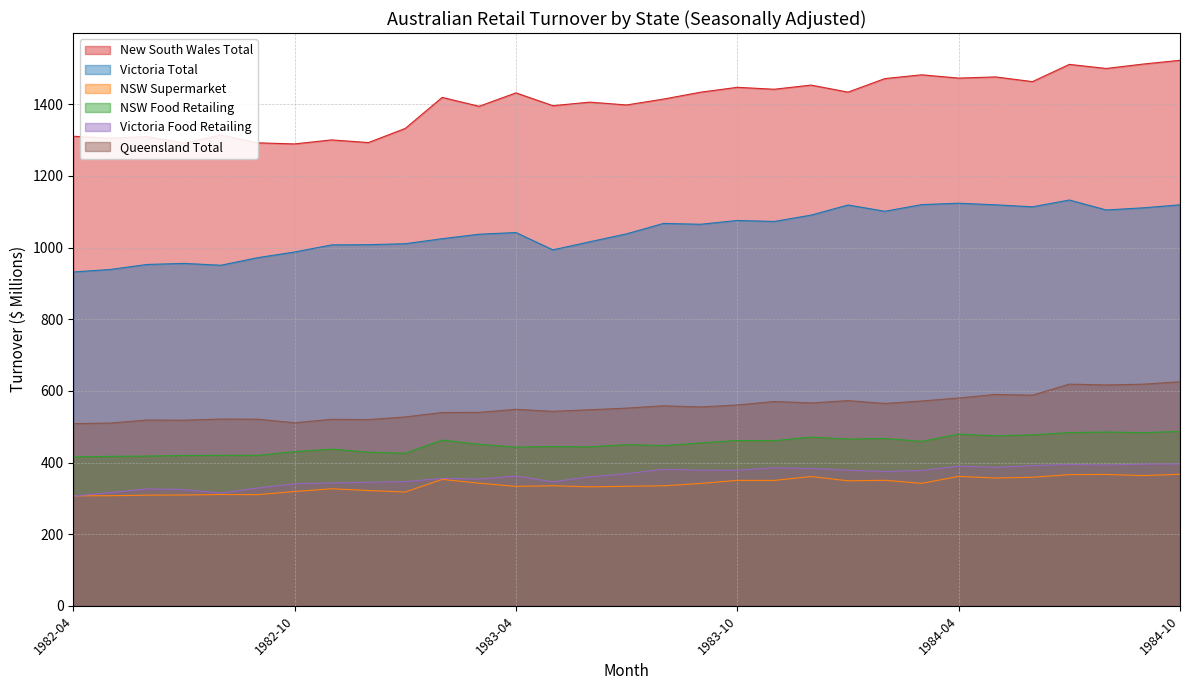

Reading left to right, transcribe all the data shown in this chart.

New South Wales Total: 1310.8	1305.4	1309.8	1291.9	1314.4	1292.4	1289.4	1300.6	1293.2	1332.7	1419.3	1394.4	1431.9	1396.1	1406.0	1398.1	1414.6	1433.7	1447.4	1442.0	1453.6	1434.0	1471.8	1482.3	1473.1	1476.4	1463.3	1511.4	1500.0	1512.3	1522.8
Victoria Total: 932.0	938.9	952.9	955.9	950.7	971.9	987.7	1007.5	1008.1	1010.8	1024.8	1037.3	1042.0	993.6	1016.2	1038.4	1067.5	1065.1	1075.7	1073.0	1090.6	1118.9	1101.4	1120.0	1123.9	1119.4	1113.8	1132.8	1105.0	1111.0	1119.4
NSW Supermarket: 307.1	307.4	308.9	309.3	310.7	310.3	319.1	326.7	321.9	317.7	352.9	342.4	333.4	335.2	332.1	333.7	335.0	341.6	350.2	350.1	360.9	349.0	350.4	342.0	361.3	356.8	358.9	366.3	366.8	363.6	367.2
NSW Food Retailing: 415.7	417.2	418.0	419.6	420.0	420.0	430.3	437.5	428.7	426.0	462.7	450.9	443.0	444.7	443.7	450.1	447.3	454.8	461.5	461.1	470.9	465.4	467.2	459.0	479.3	474.5	477.4	483.6	485.1	483.5	486.8
Victoria Food Retailing: 306.4	316.1	326.4	324.6	314.9	328.8	340.7	342.9	344.8	346.9	355.8	353.6	362.4	346.2	360.2	368.8	381.1	378.7	378.5	385.4	383.4	378.5	374.9	377.9	390.0	386.6	391.4	394.7	392.8	395.6	396.1
Queensland Total: 508.6	510.1	518.6	518.1	521.4	521.0	510.9	520.6	519.9	527.3	539.7	540.0	548.5	542.9	547.3	551.9	558.4	555.1	560.6	570.3	566.3	572.8	564.9	571.8	580.1	590.0	588.0	618.8	616.6	618.7	625.5